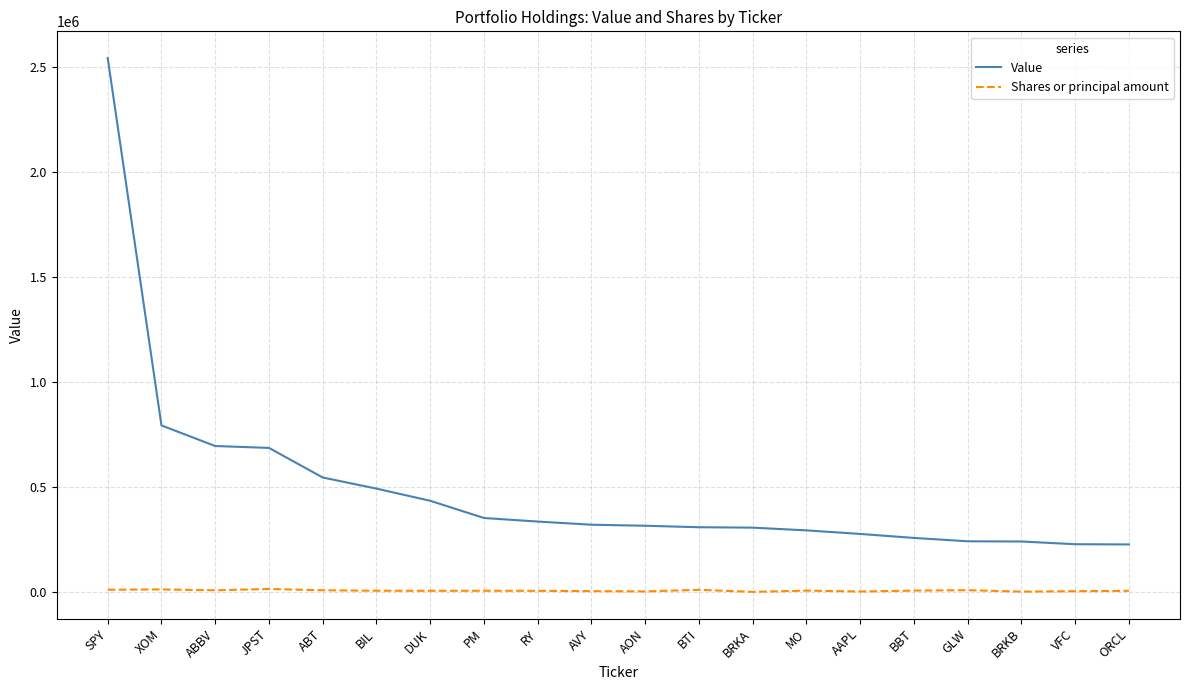

What is the sum of the Value values at BRKA and ORCL?

532000